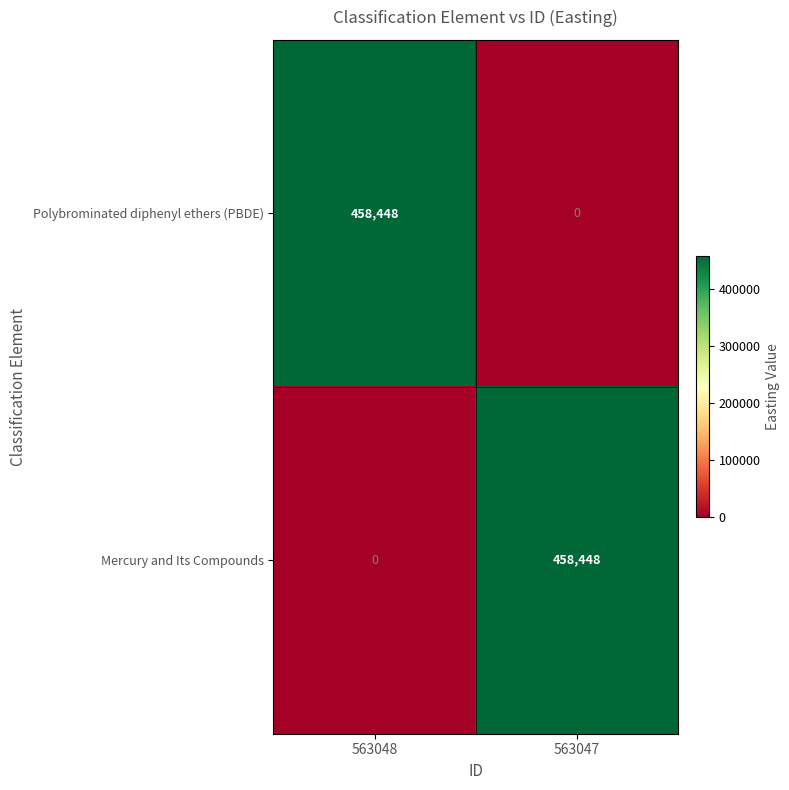

Count the number of categories in the chart.

2